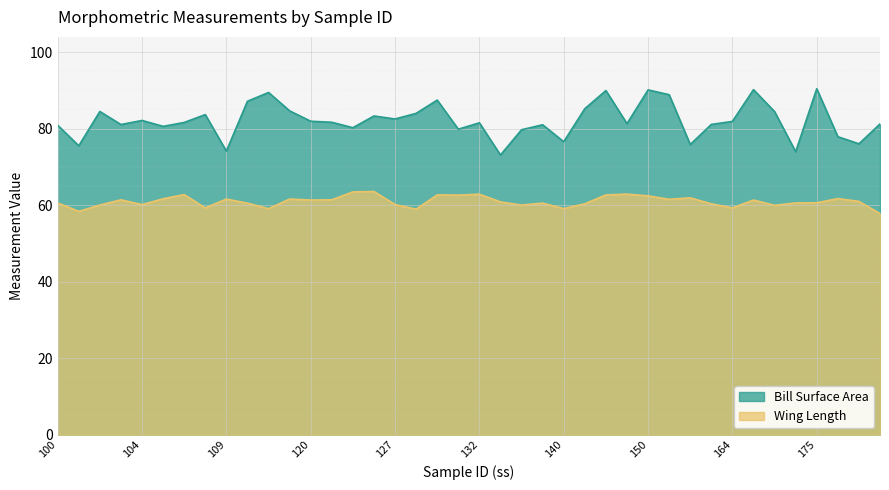

Reading left to right, what are all the values shown in this chart?

bill_sa: 80.9	75.5	84.5	81.0	82.1	80.6	81.6	83.6	74.1	87.1	89.4	84.6	81.9	81.6	80.2	83.3	82.5	84.0	87.4	79.8	81.5	73.1	79.7	81.0	76.5	85.2	89.9	81.3	90.1	88.8	75.8	81.1	81.9	90.2	84.4	74.0	90.4	77.9	76.0	81.2
wing: 60.6	58.4	60.0	61.4	60.1	61.6	62.7	59.2	61.6	60.5	59.0	61.6	61.3	61.4	63.4	63.5	60.1	58.9	62.7	62.6	62.8	60.8	60.0	60.5	59.1	60.3	62.6	62.9	62.4	61.5	61.9	60.3	59.3	61.3	59.9	60.6	60.6	61.7	61.0	57.8